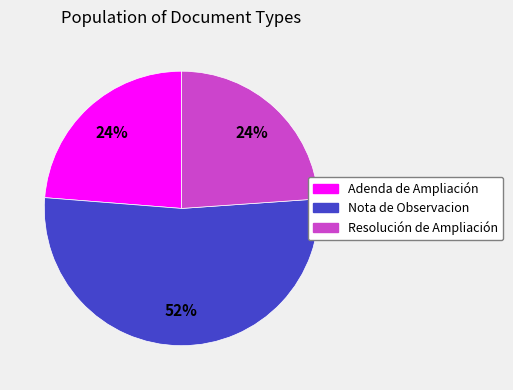

Is Resolución de Ampliación the majority of the pie?

No